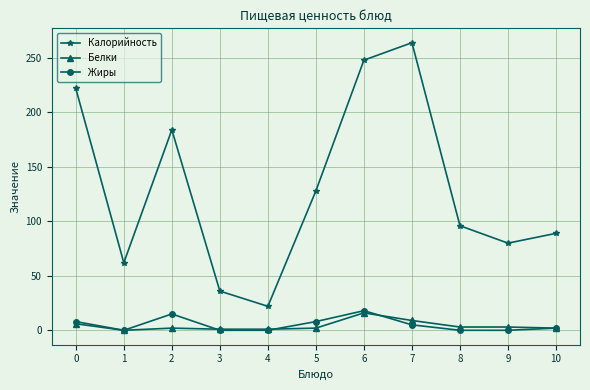

At which category does Калорийность reach its first local peak?

2